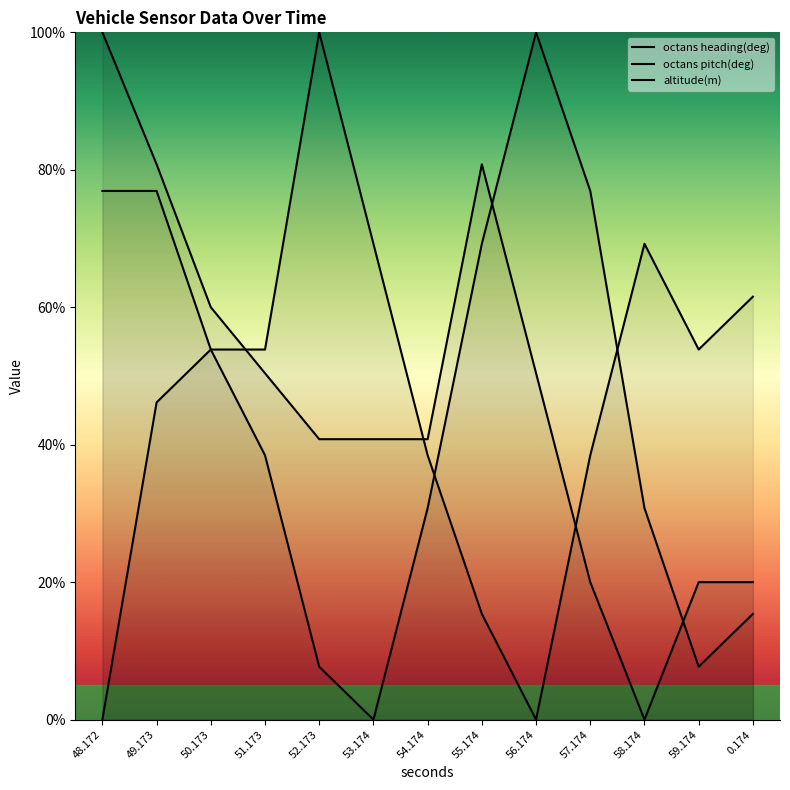

Count the number of categories in the chart.

13